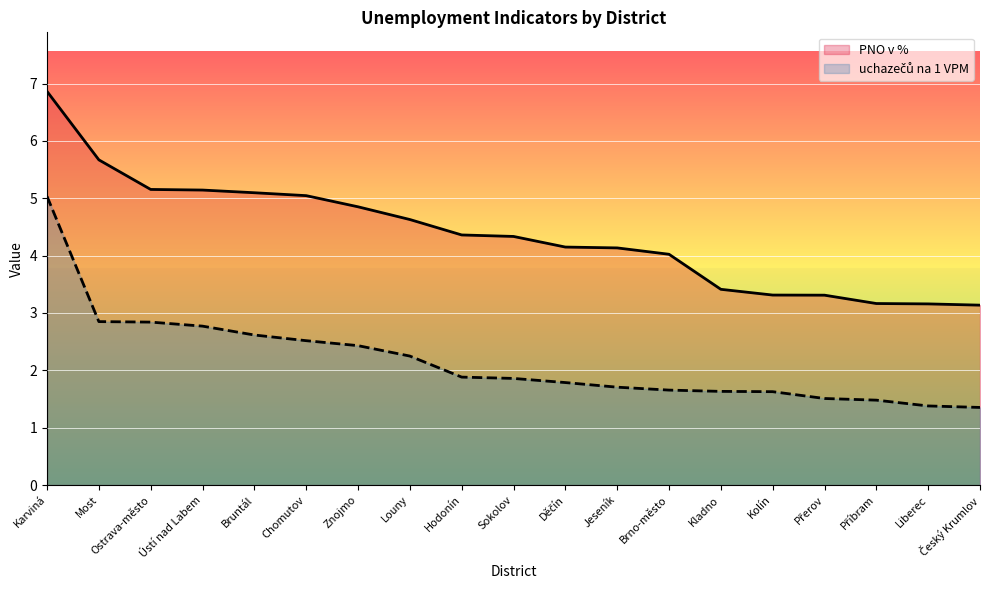

What is the maximum value for PNO v %?

6.9